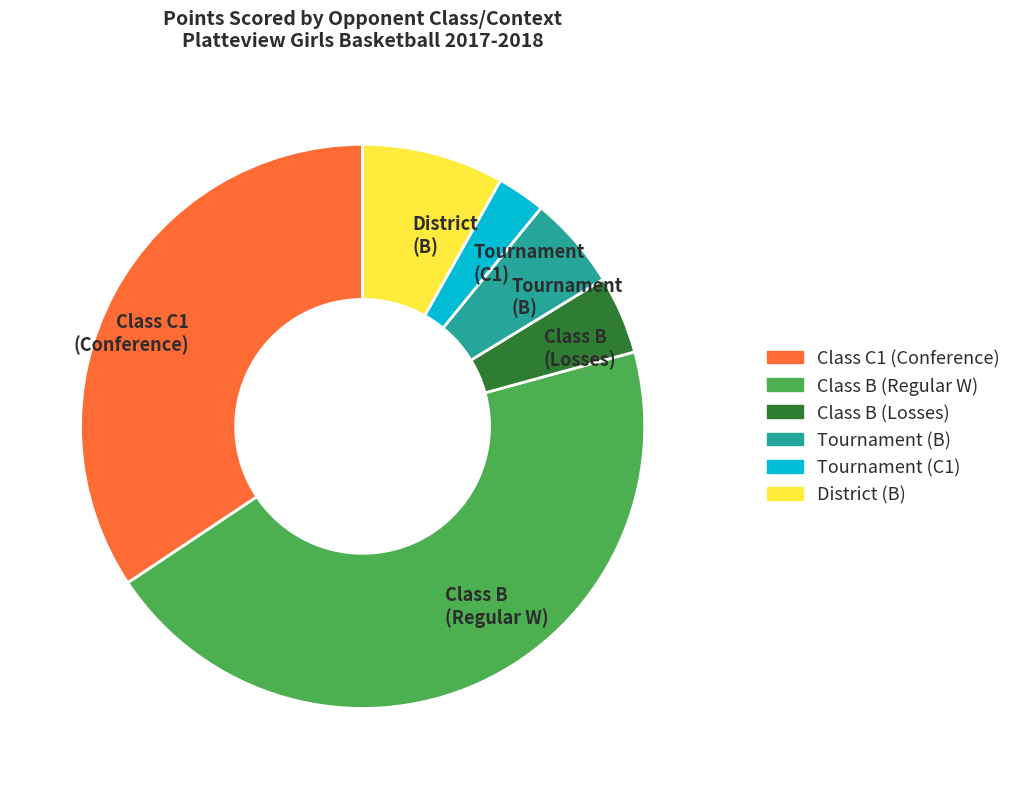

Count the number of slices in the pie.

6